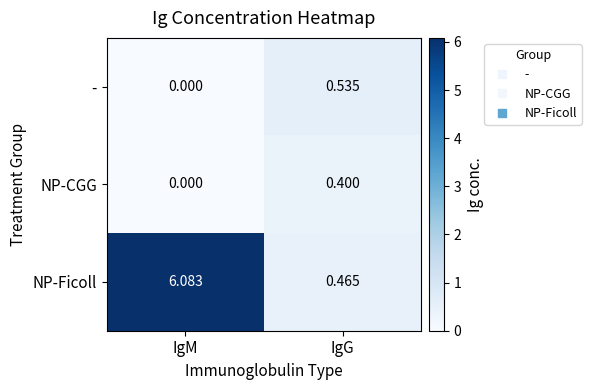

Is the value of - at IgG greater than the value of NP-Ficoll at IgM?

No